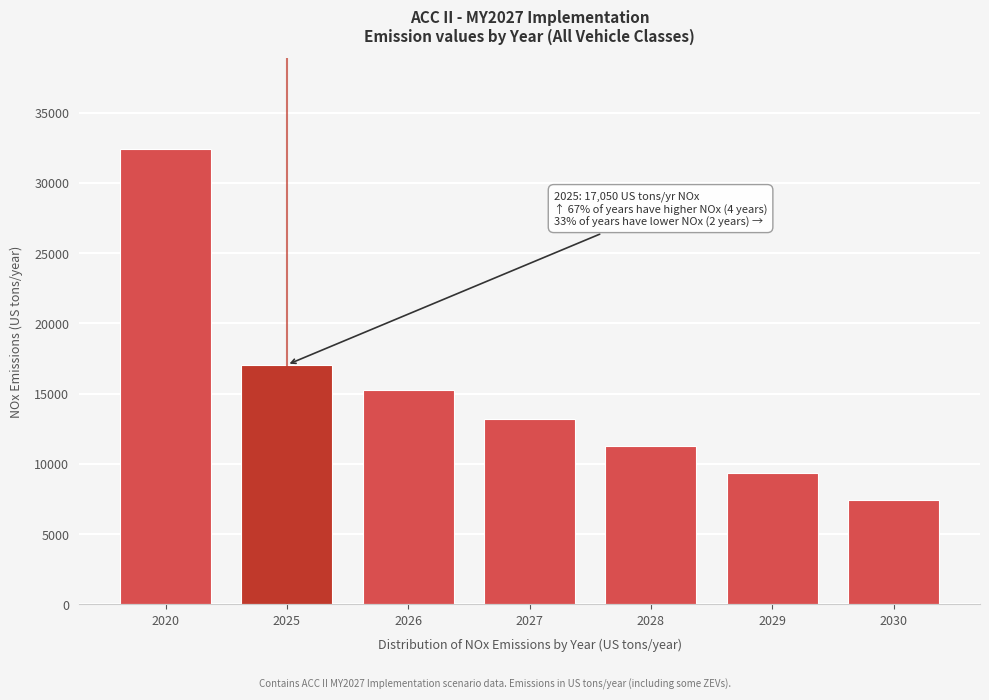

Reading left to right, transcribe all the data shown in this chart.

2020=32407.7	2025=17050.1	2026=15236.9	2027=13224.5	2028=11298.2	2029=9367.0	2030=7458.5